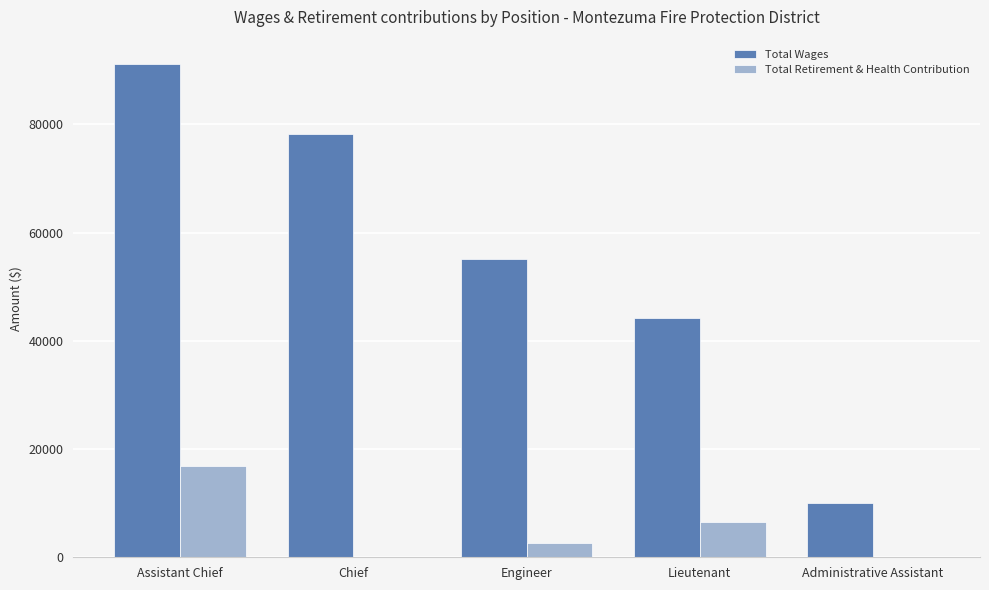

At which label does Total Wages reach its peak?

Assistant Chief